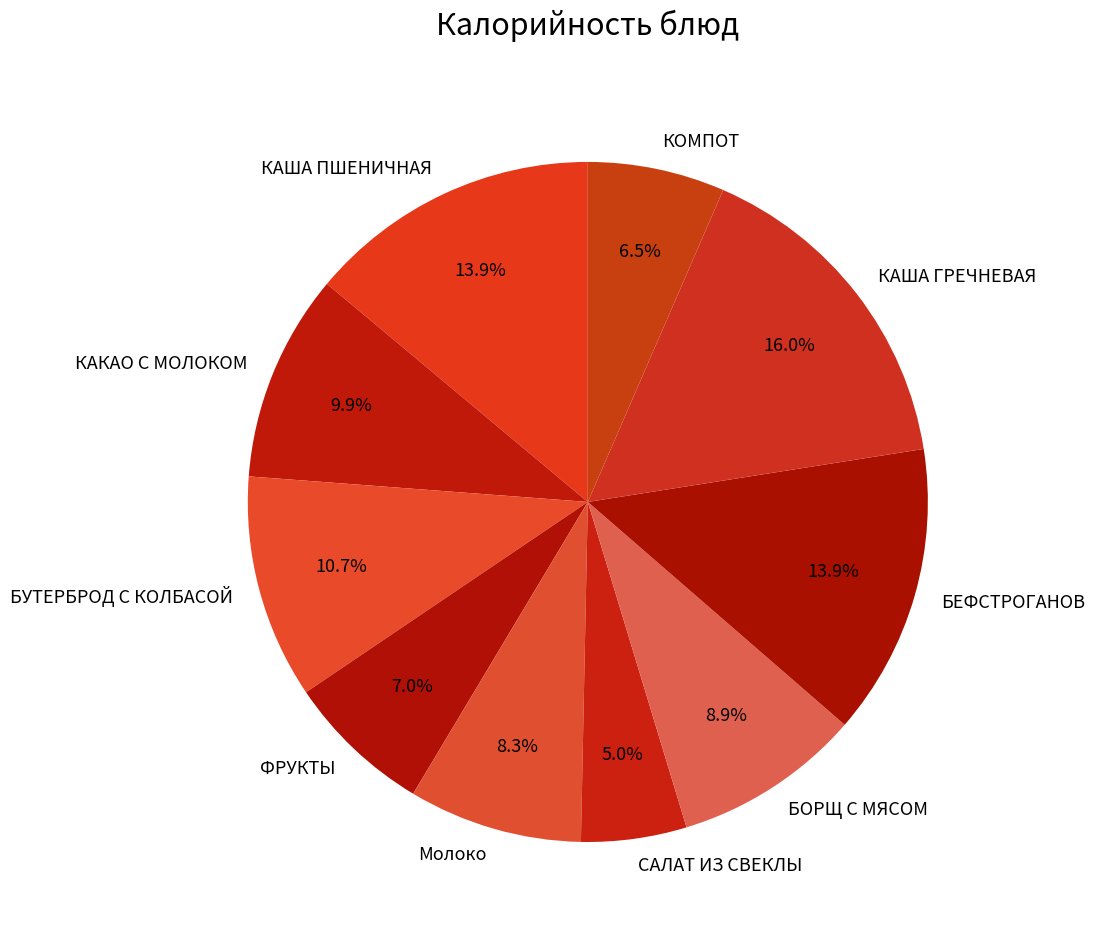

What percentage is NOT represented by БОРЩ С МЯСОМ?

91.1%